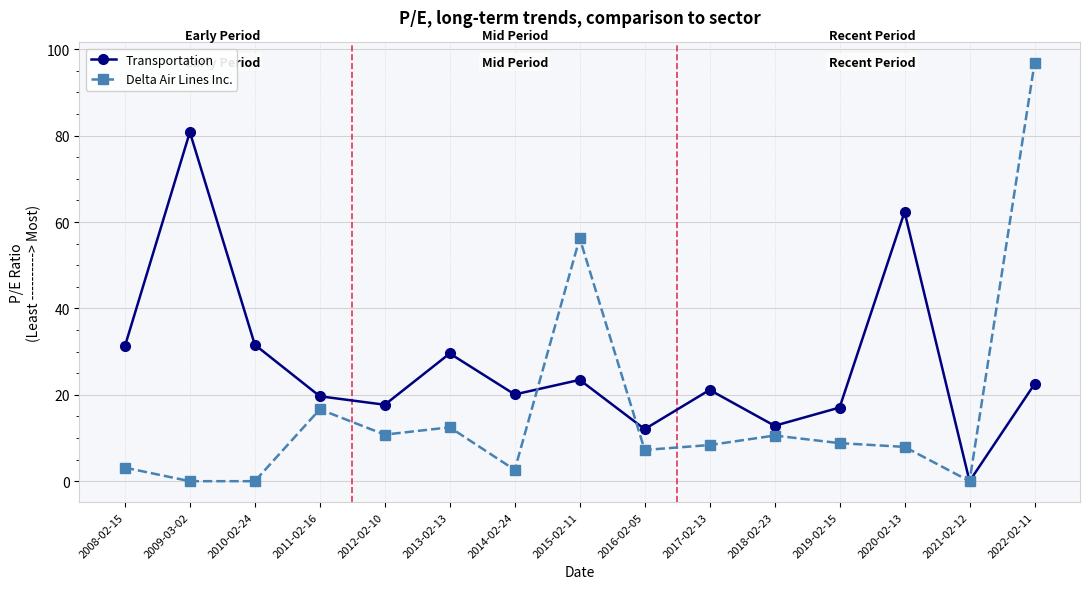

Where does the Transportation series first go above 21?

2008-02-15